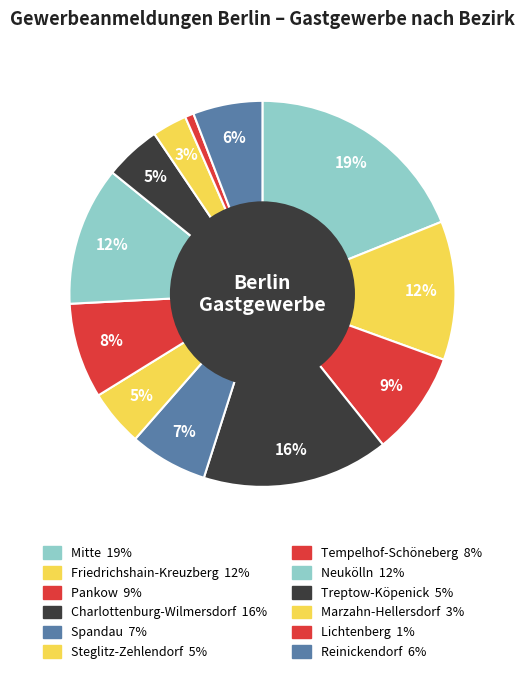

What is the smallest slice in the pie chart?

Lichtenberg